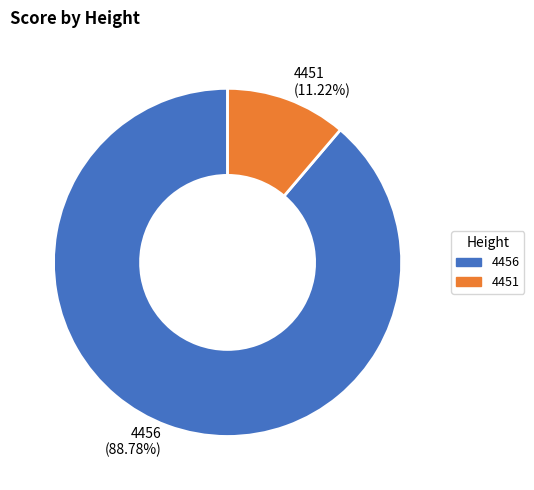

What portion of the pie excludes 4456?

11.2%